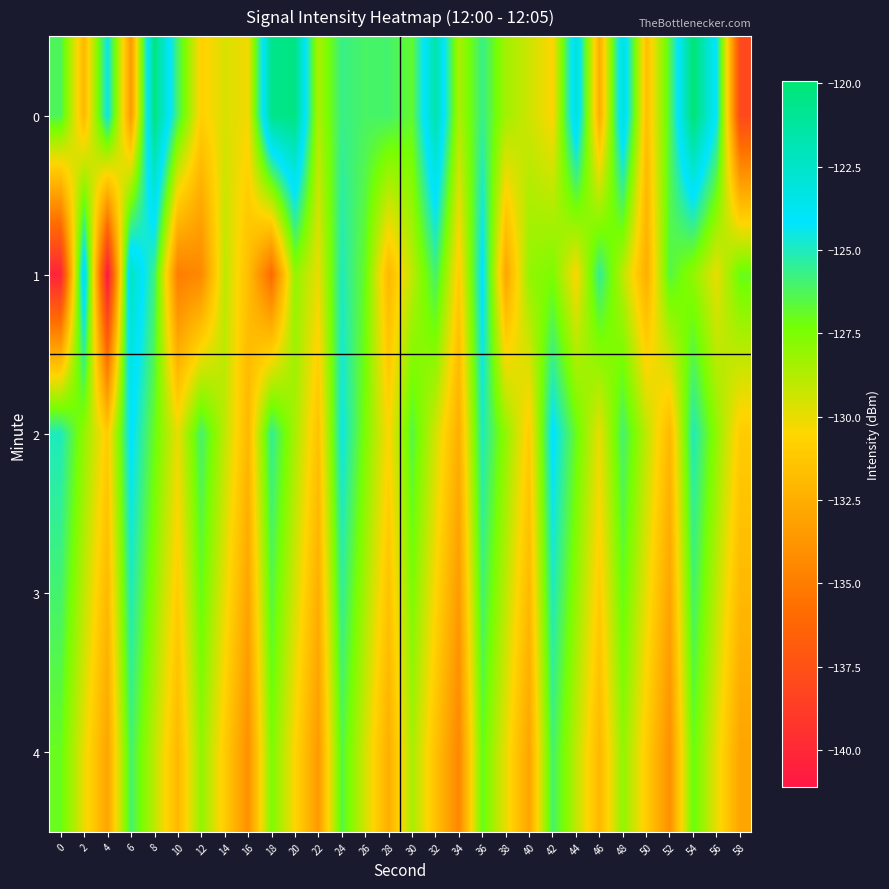

Between 28 and 42, which series saw the biggest shift?

2